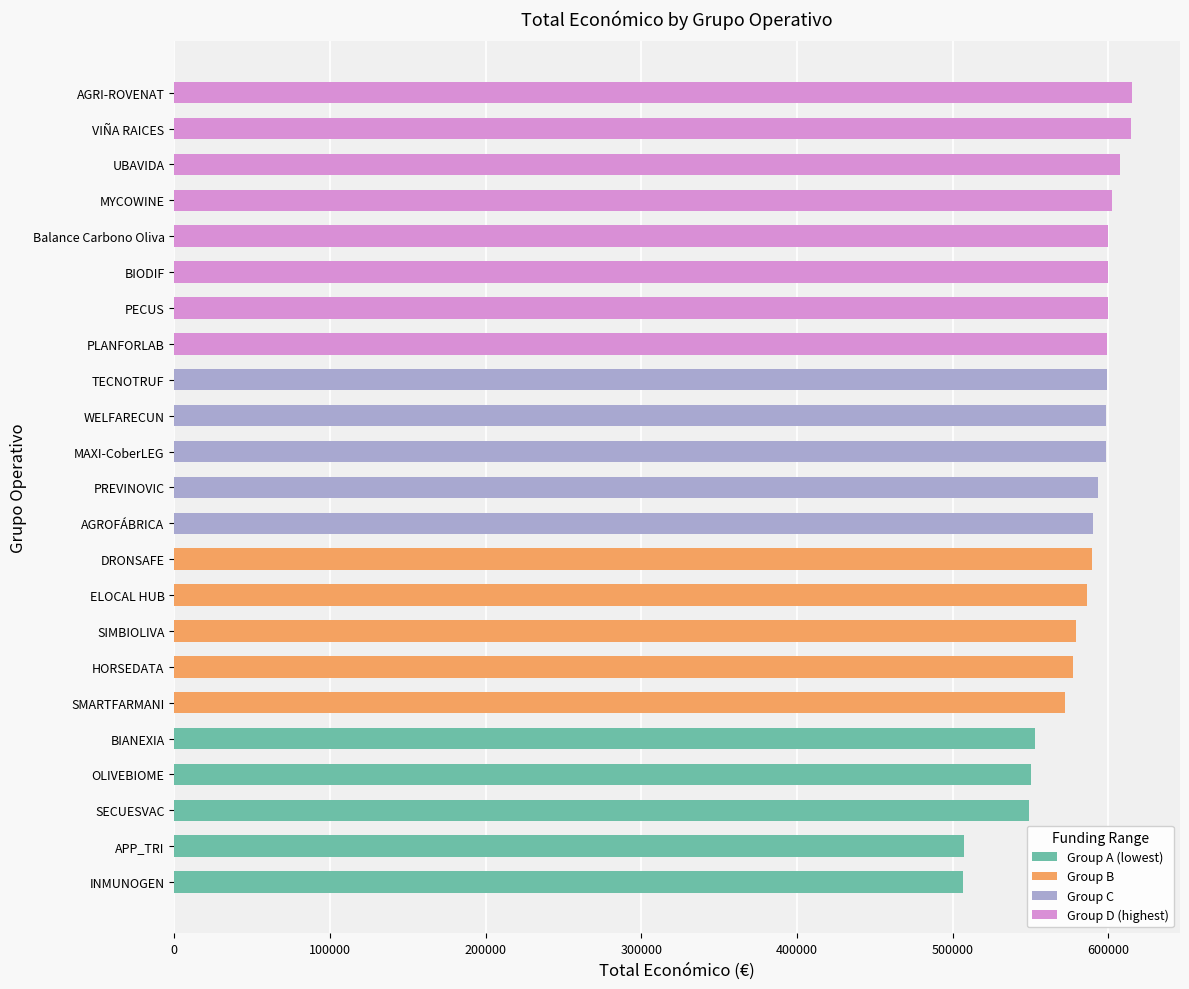

What is the smallest value displayed?

506703.0